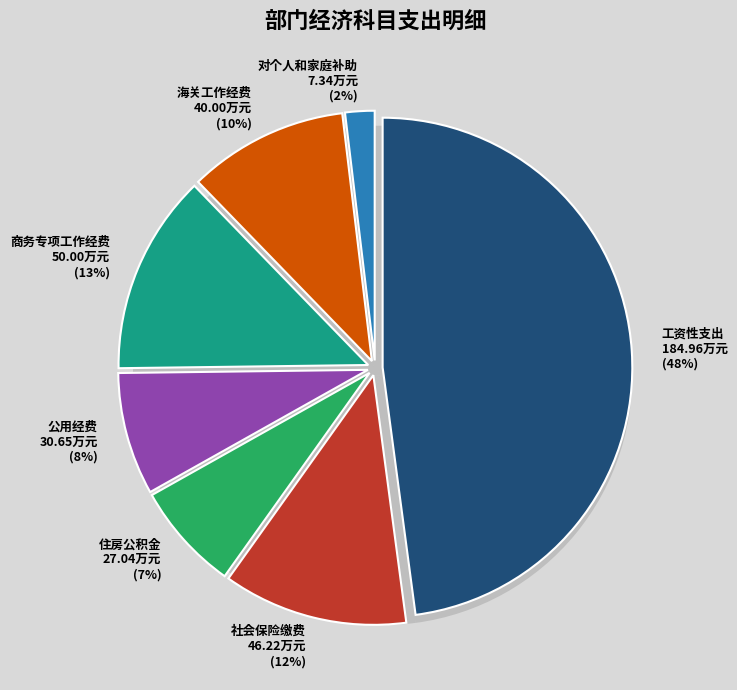

True or false: 公用经费 accounts for 22% of the total.

False